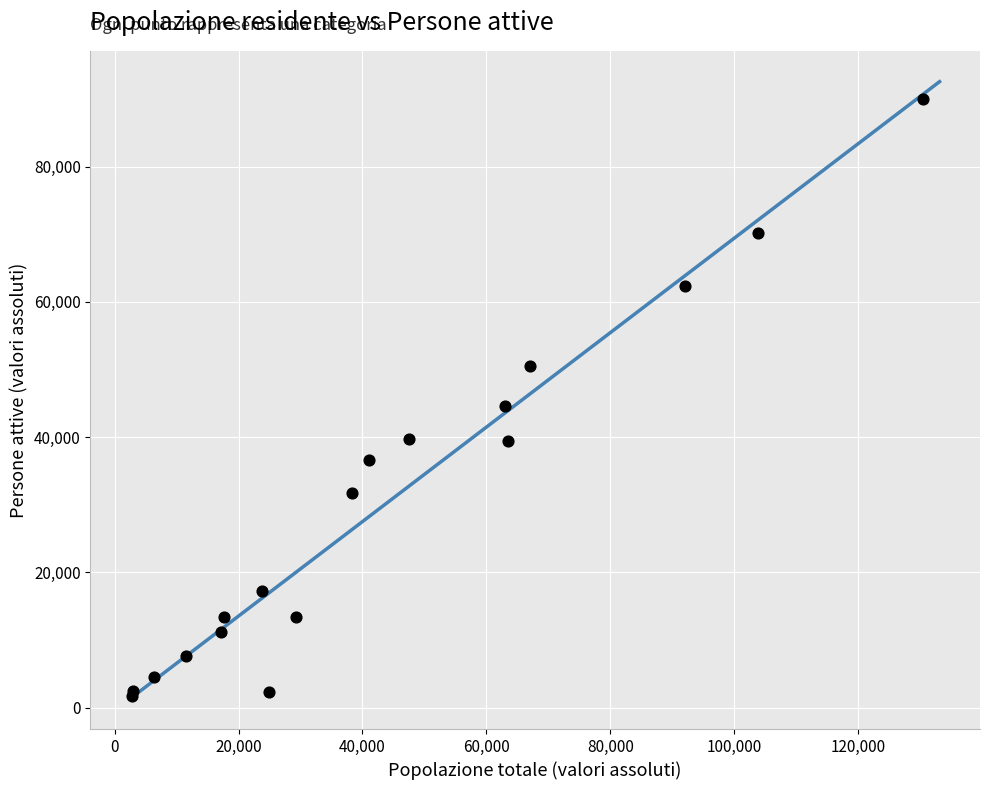

What Y value in the scatter plot is closest to 45794?

44673.4